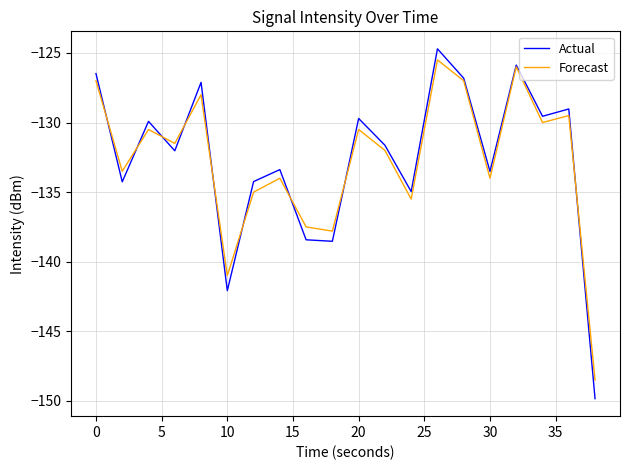

What is the highest value of the Forecast series?

-125.5